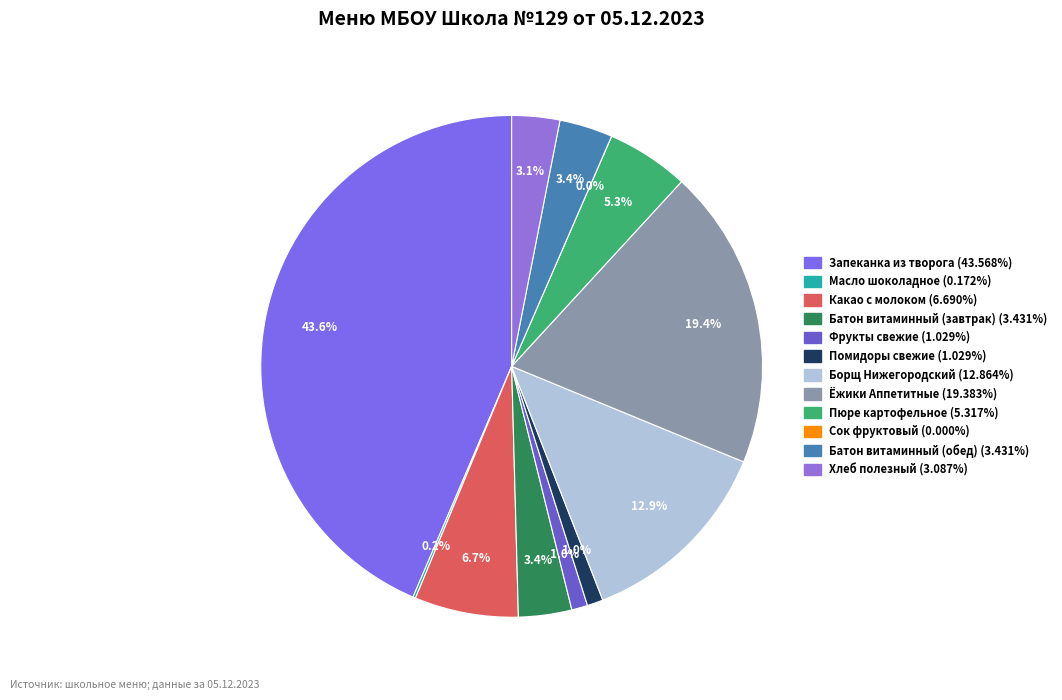

Which slice is the smallest?

Сок фруктовый